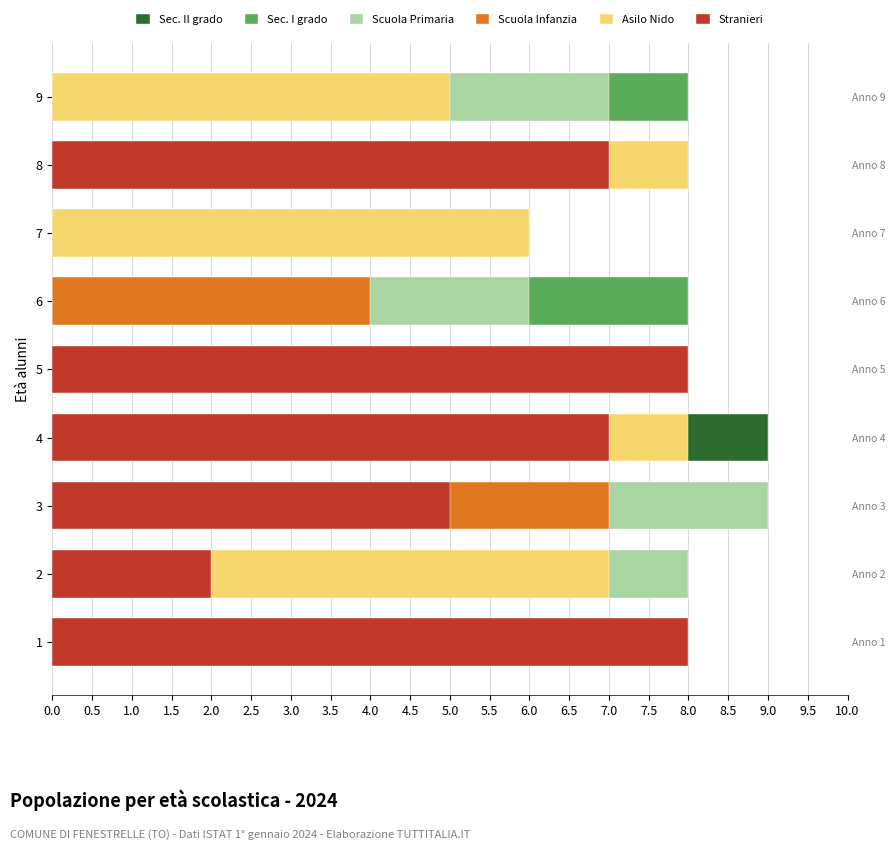

Read the Scuola Infanzia value at 3.5.

4